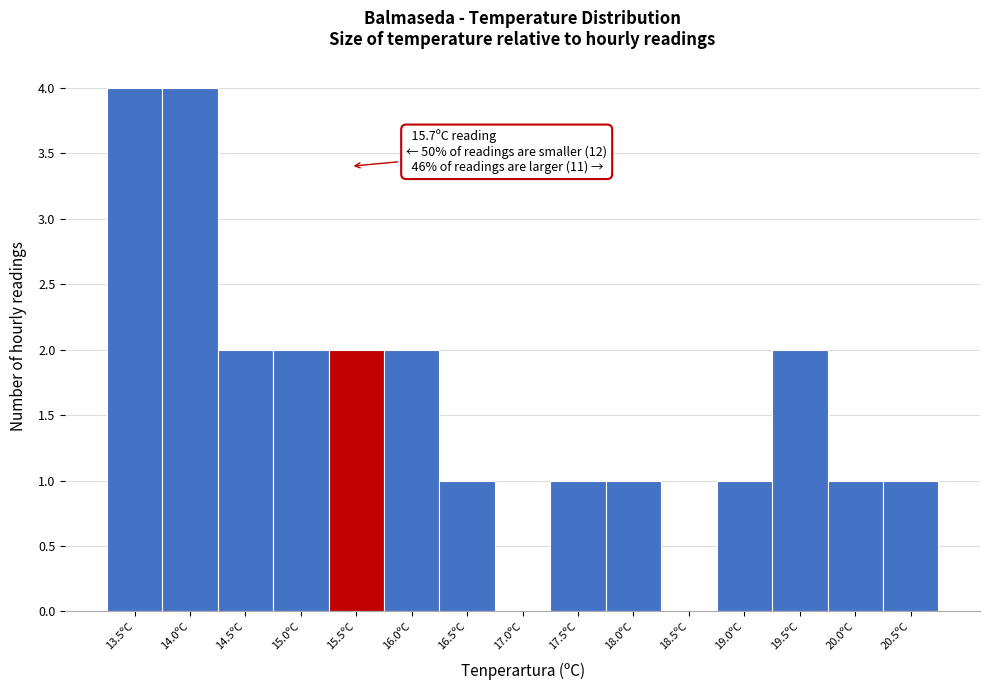

Reading left to right, list all the values displayed in this chart.

13.5ºC=4	14.0ºC=4	14.5ºC=2	15.0ºC=2	15.5ºC=2	16.0ºC=2	16.5ºC=1	17.0ºC=0	17.5ºC=1	18.0ºC=1	18.5ºC=0	19.0ºC=1	19.5ºC=2	20.0ºC=1	20.5ºC=1